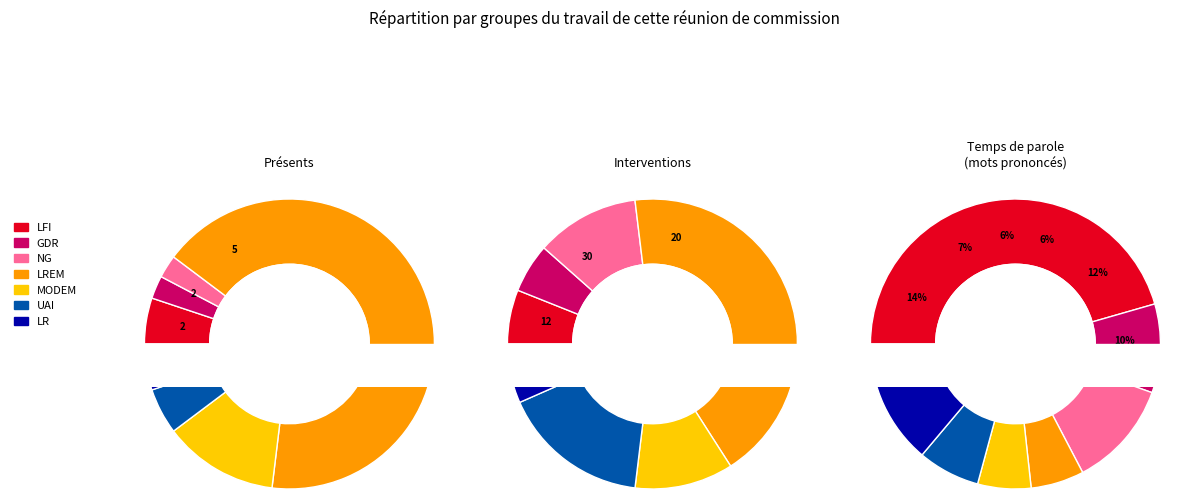

Which series has the largest range (max minus min)?

Interventions